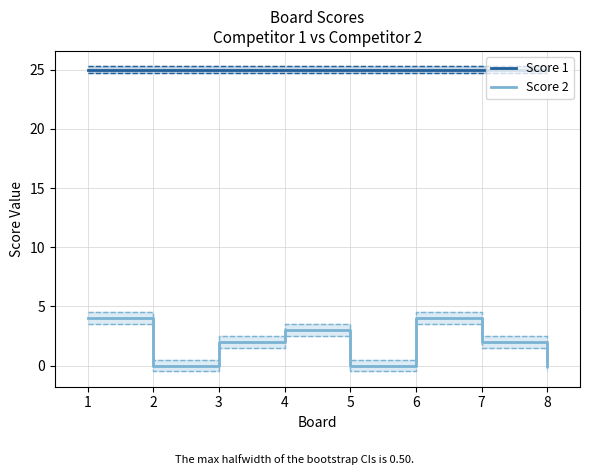

True or false: Score 1 and Score 2 intersect in this chart.

False